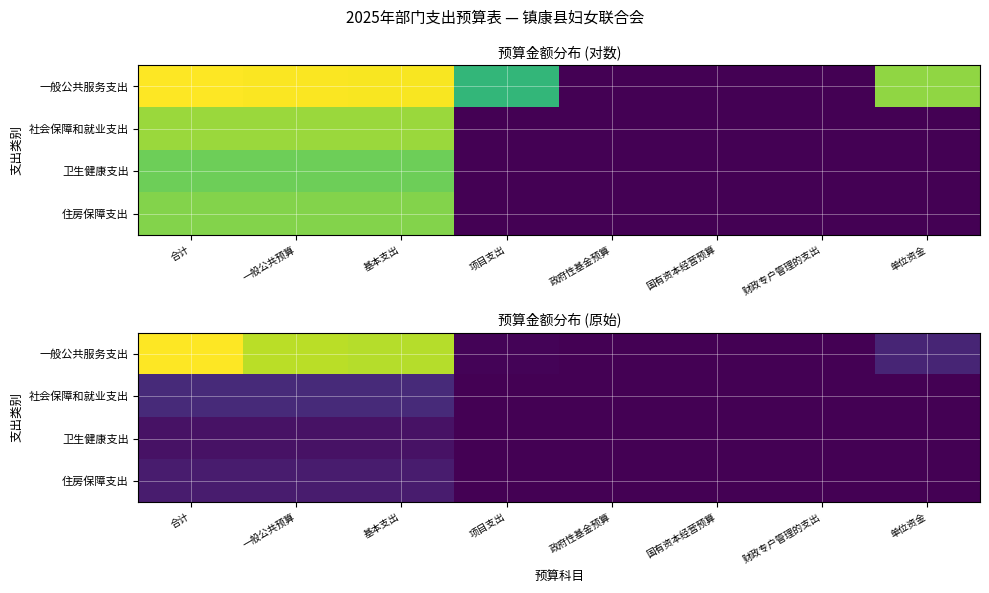

Where is 一般公共服务支出 nearest to the value 540777?

基本支出